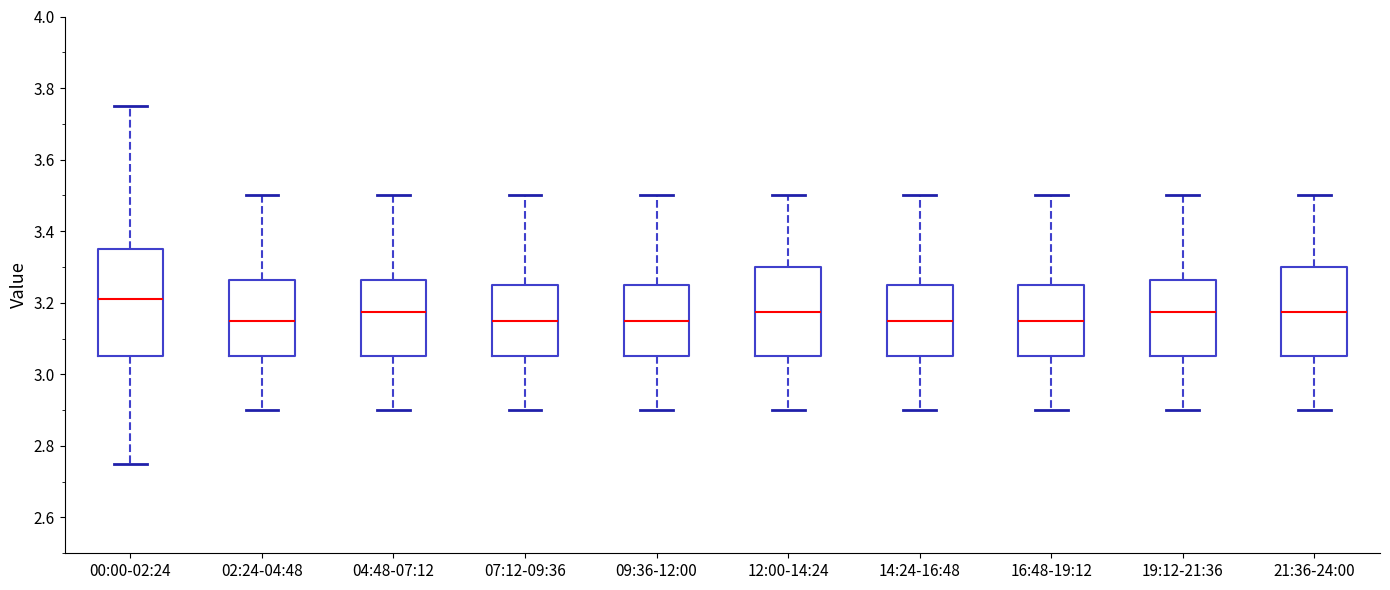

Which box is the tallest, from its lower edge to its upper edge?

00:00-02:24